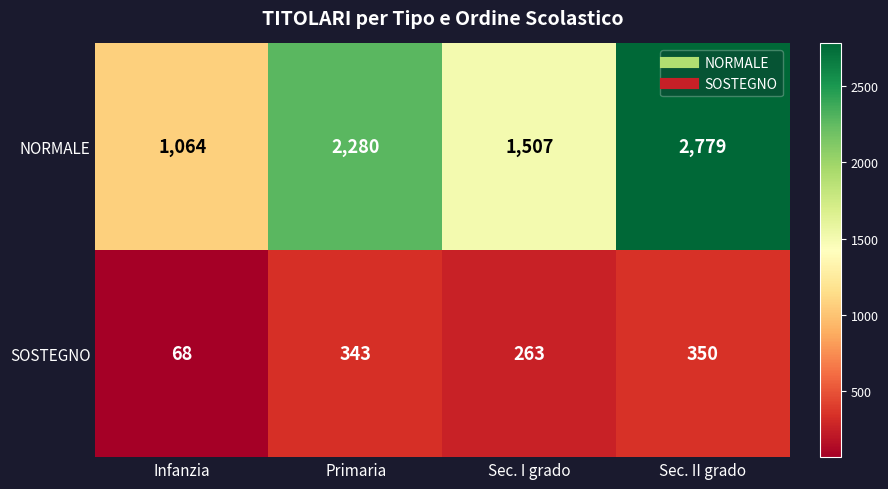

The NORMALE series shows 1819 at Infanzia. True or false?

False